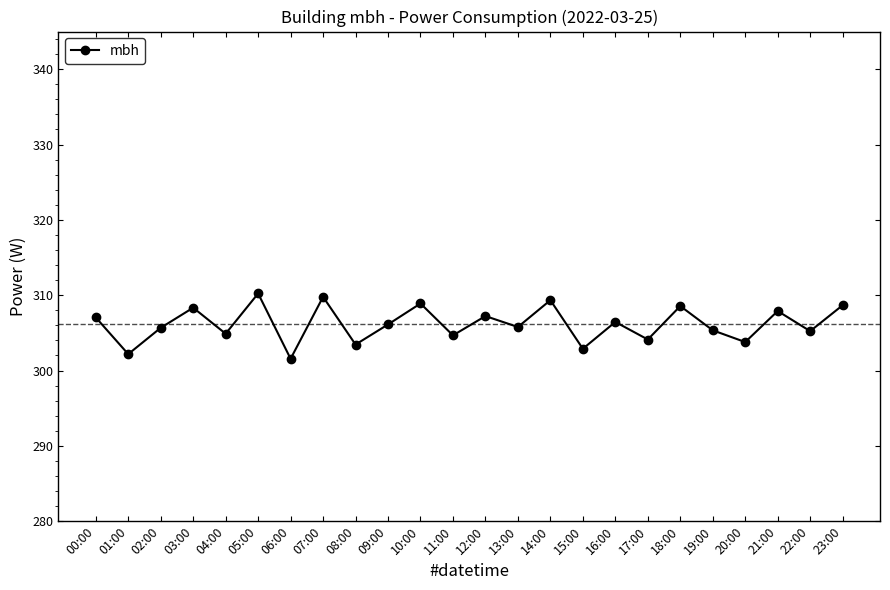

What is the label of the 7th point from the left?

06:00